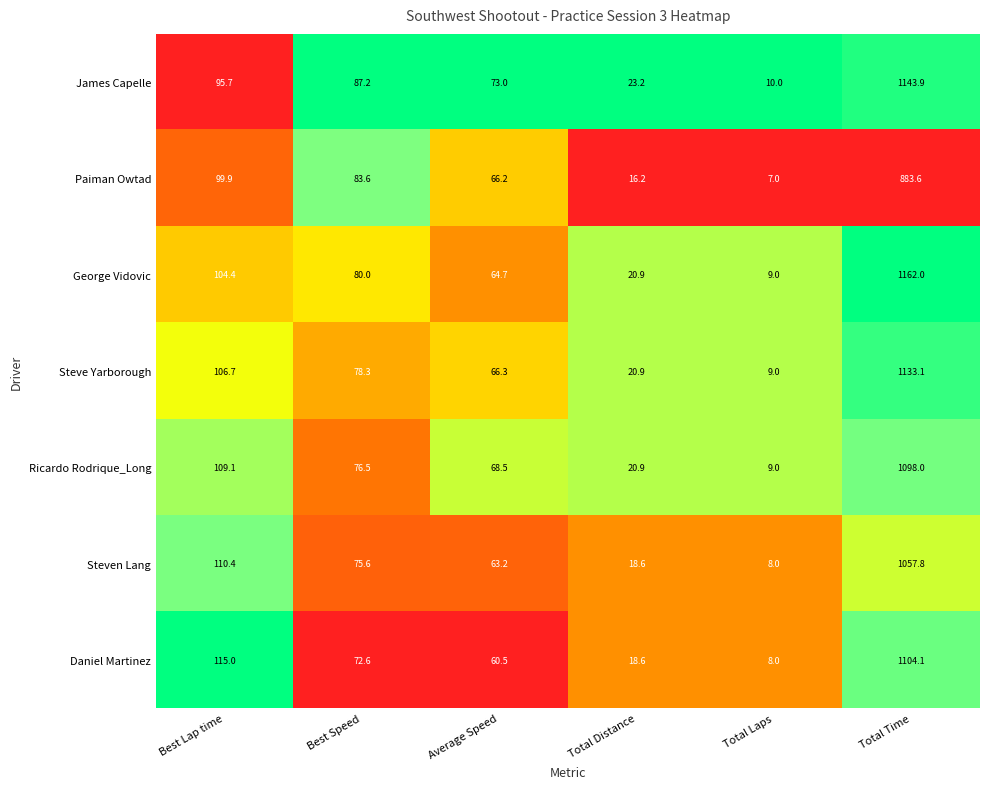

What is the difference between the maximum and minimum values in the Ricardo Rodrique_Long series?

1089.0